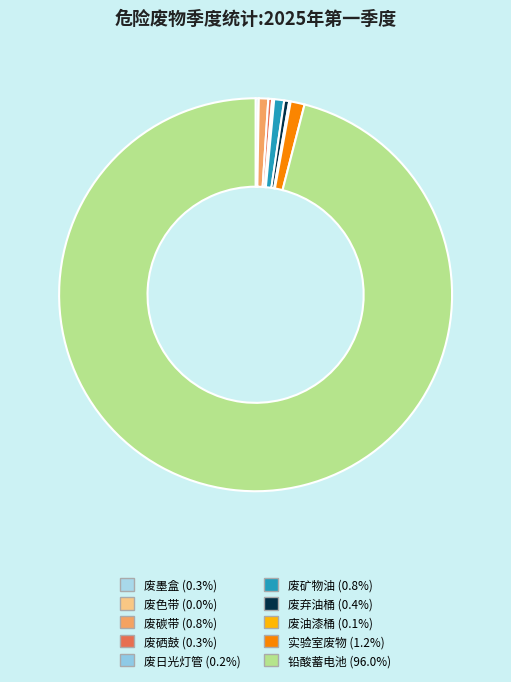

How many segments does this pie chart have?

10